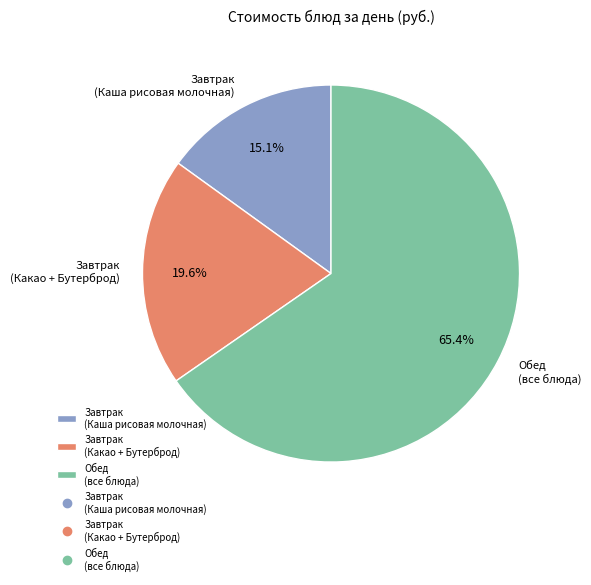

Approximately how many times larger is the value at Завтрак (Каша рисовая молочная) compared to Завтрак (Какао + Бутерброд)?

0.8